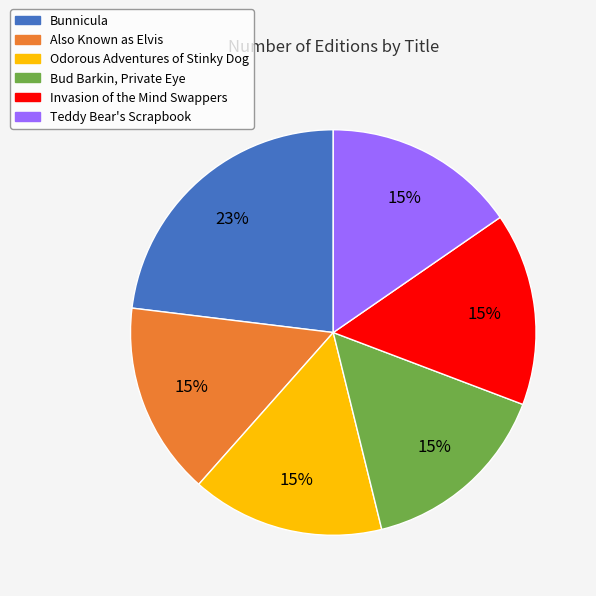

Which category has the biggest portion of the pie?

Bunnicula